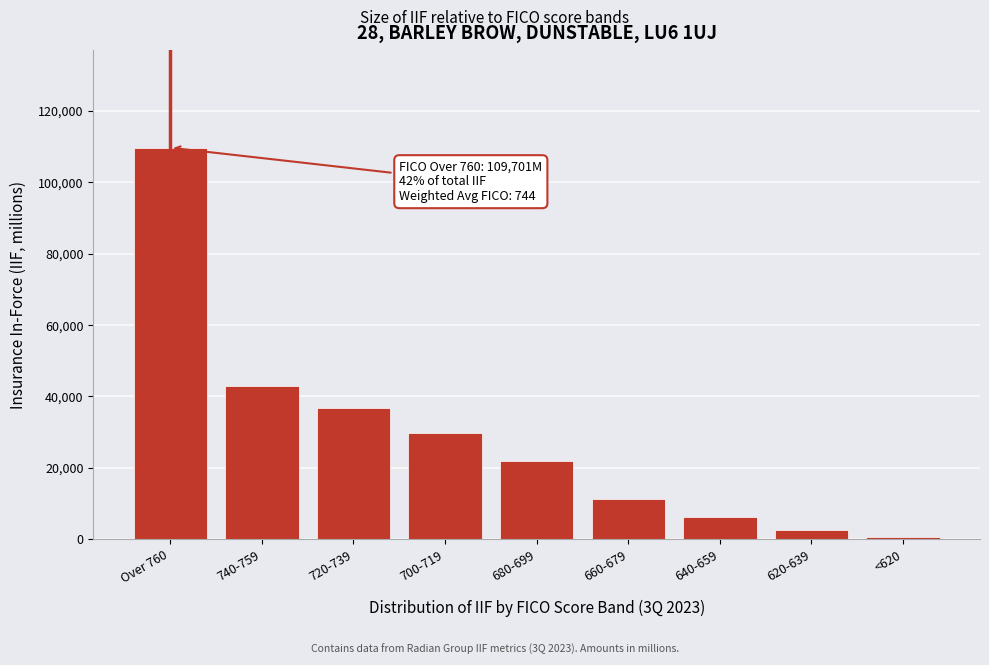

Reading left to right, list all the values displayed in this chart.

Over 760=109701	740-759=42899	720-739=36889	700-719=29818	680-699=21993	660-679=11351	640-659=6166	620-639=2548	<620=649